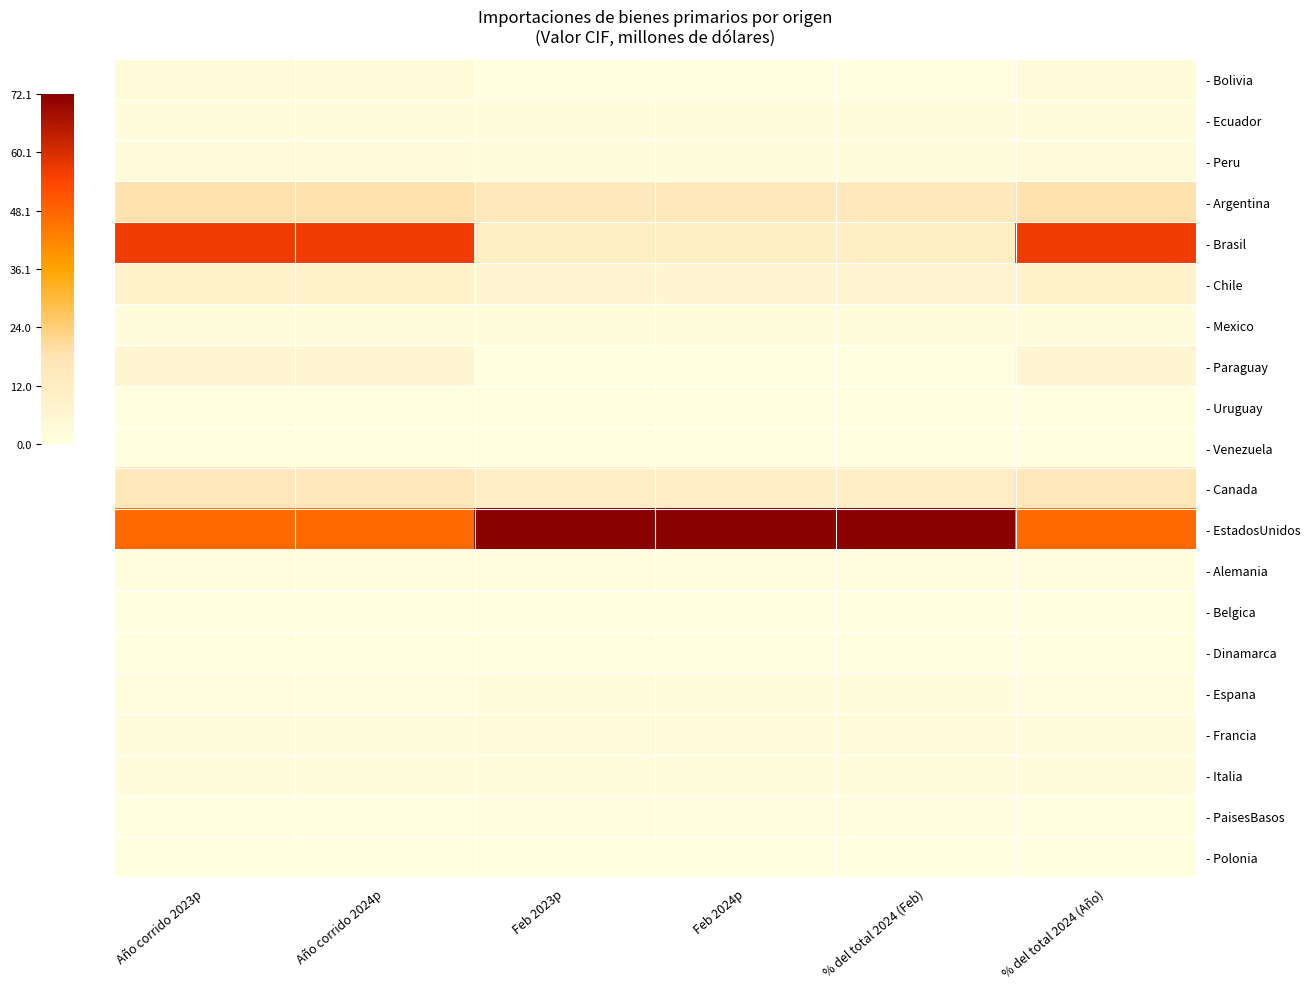

Count the number of categories in the chart.

6